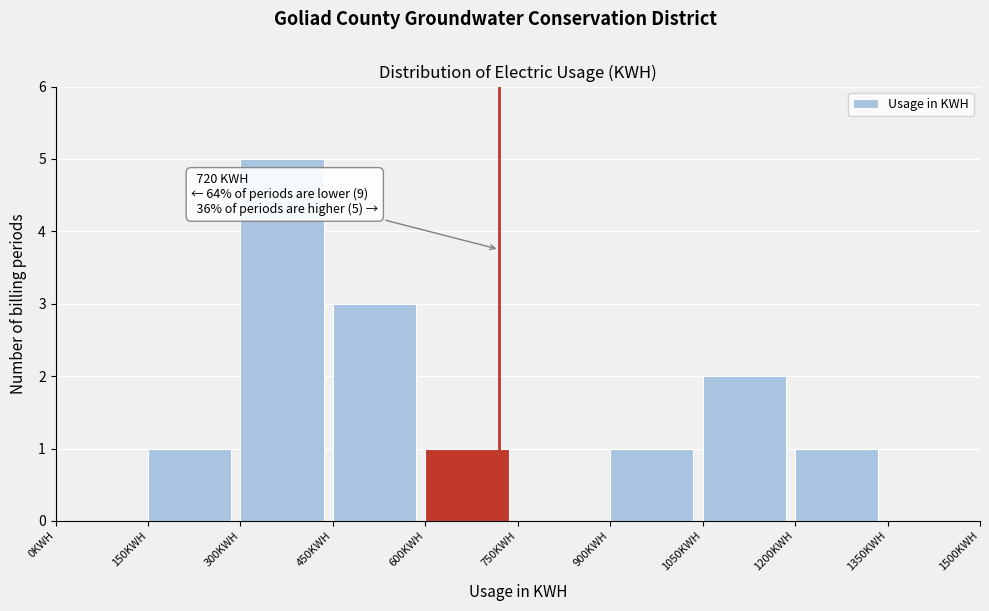

Which range on the x-axis has the tallest bar?

300 to 450